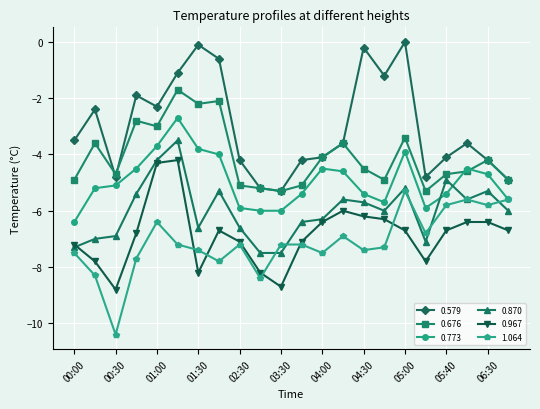

What is the maximum value for 0.870?

-3.5